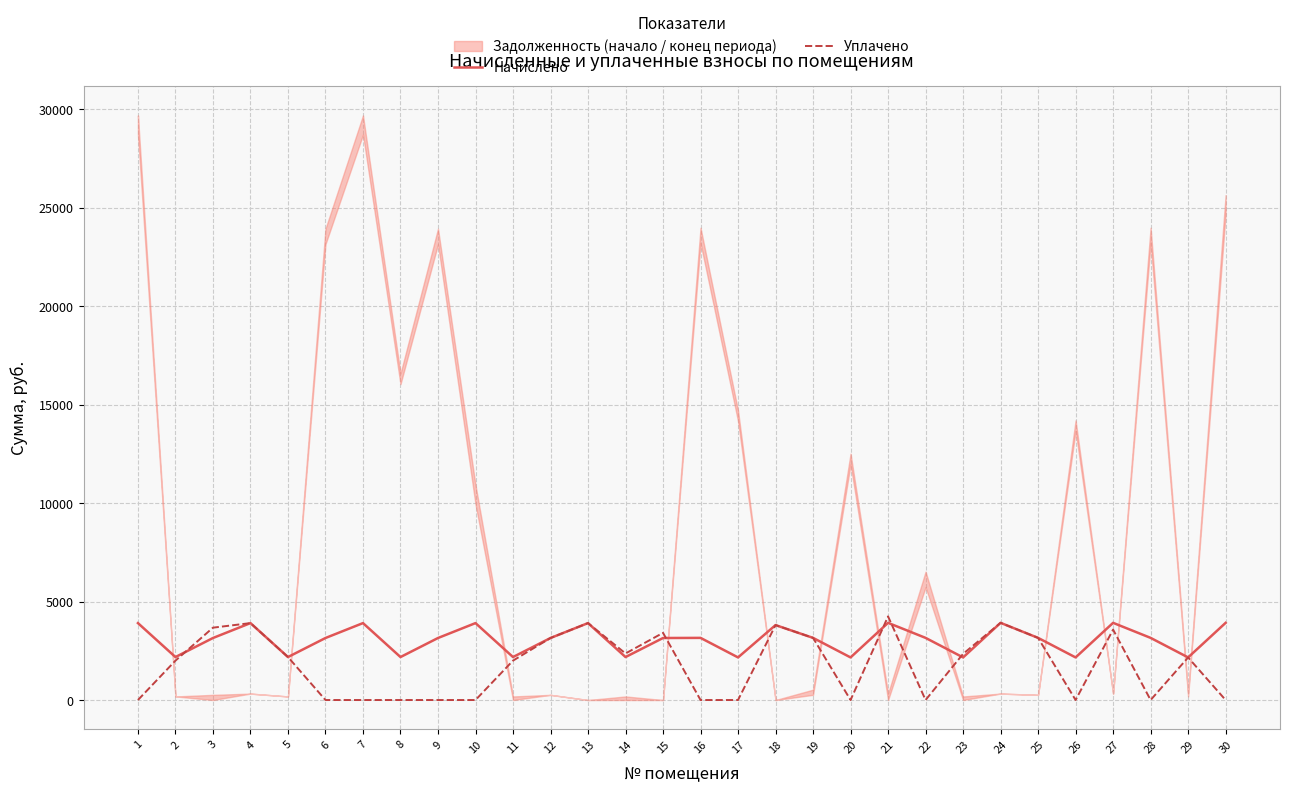

What is the sum of the Начислено values at 12 and 30?

7066.0